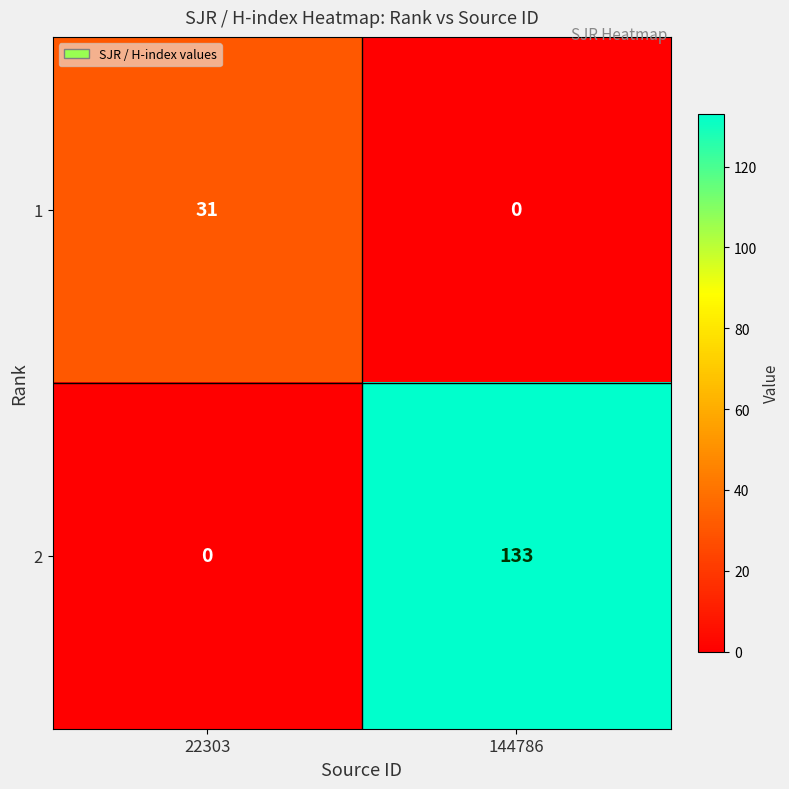

How many categories are shown in the chart?

2